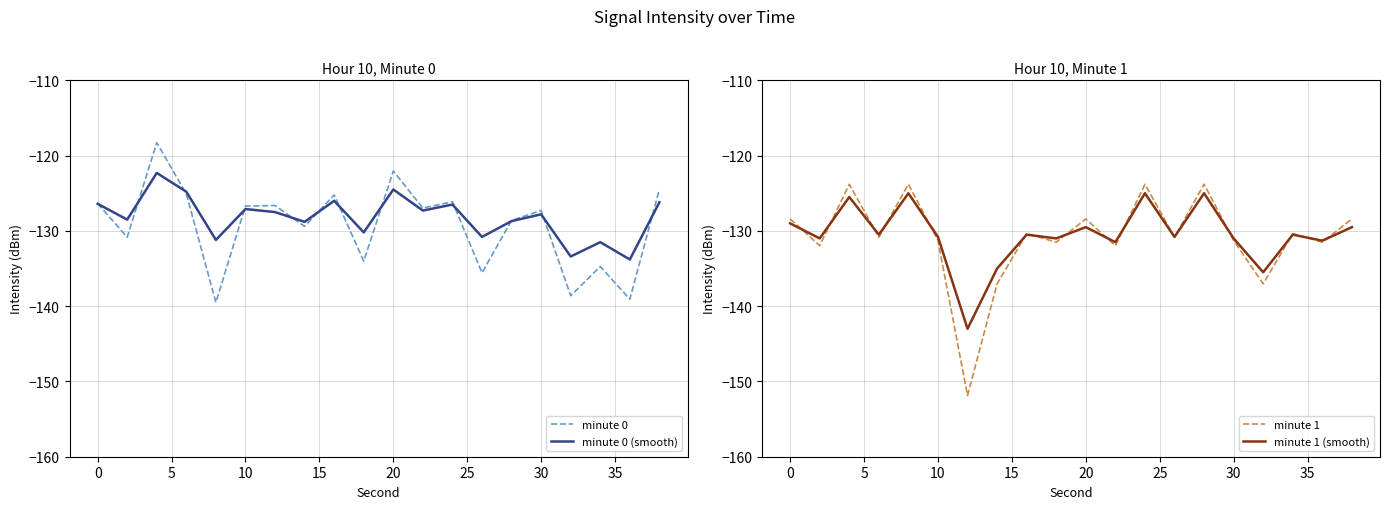

The minute 1 series shows -131.3 at 30. True or false?

True